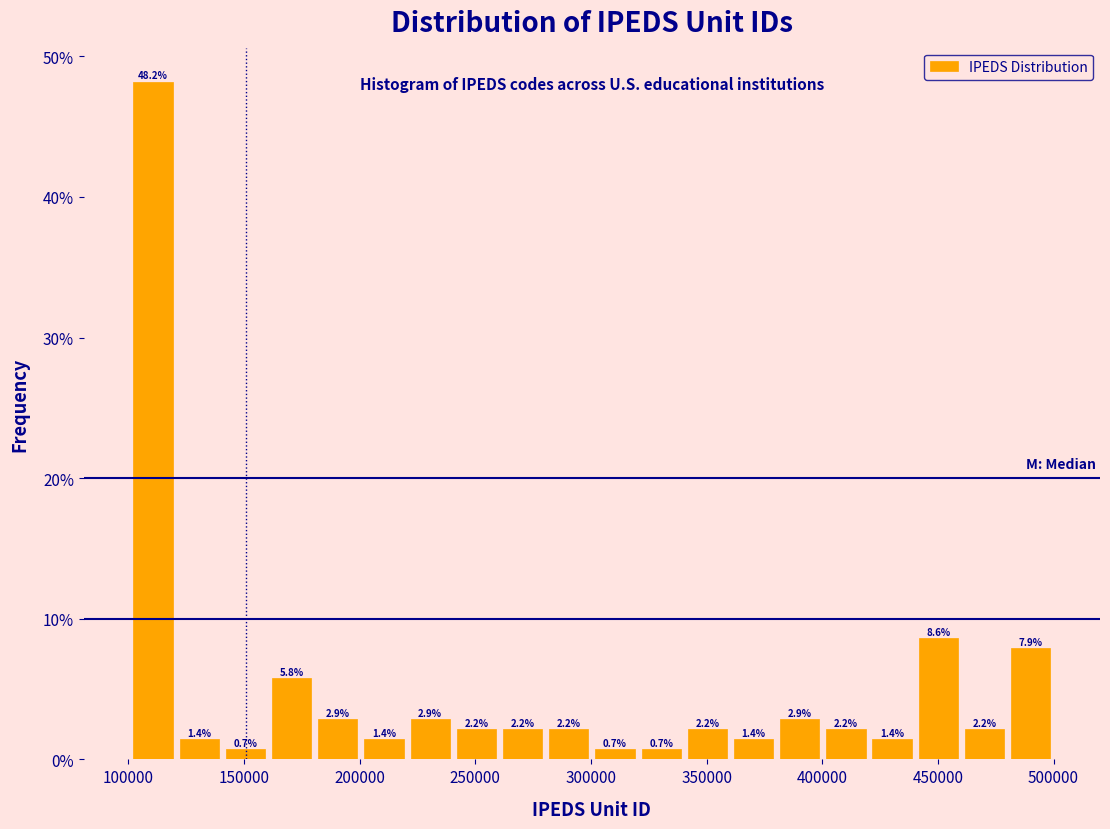

Around what value on the x-axis is the tallest bar? Give the approximate position of its centre, as read against the axis.

110000